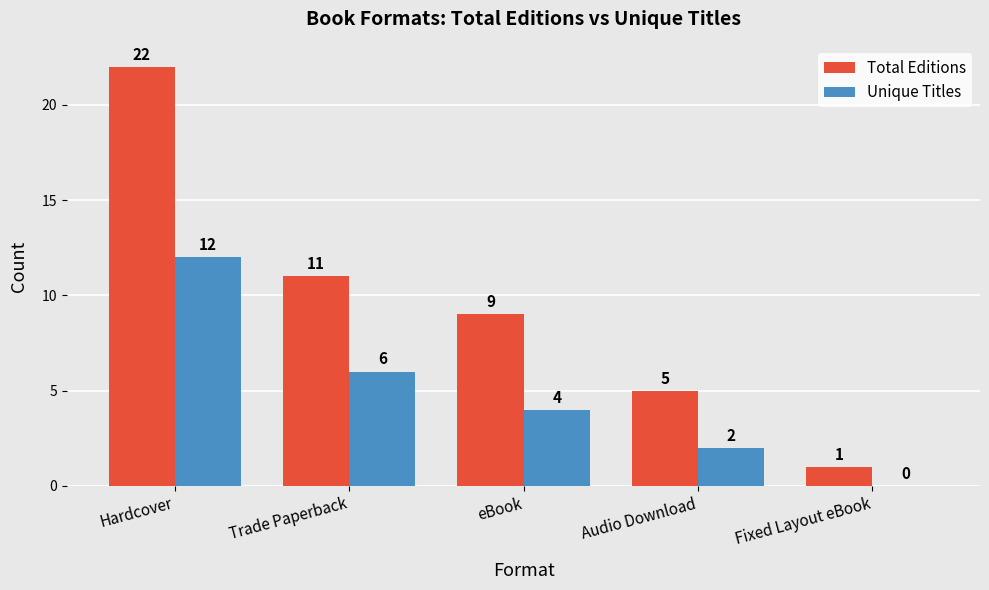

Reading left to right, what are all the values shown in this chart?

Total Editions: 22	11	9	5	1
Unique Titles: 12	6	4	2	0